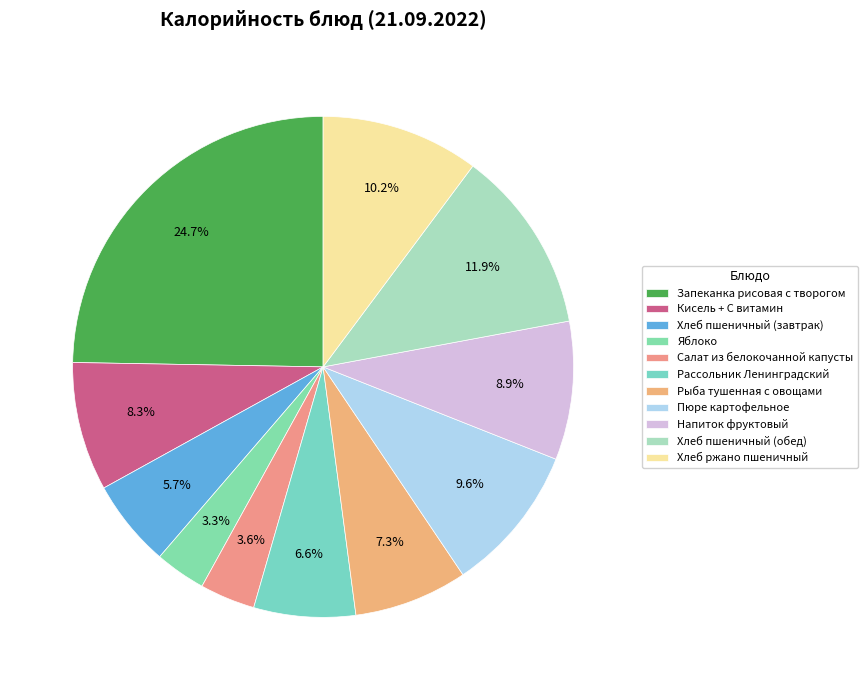

How many slices are in this pie chart?

11